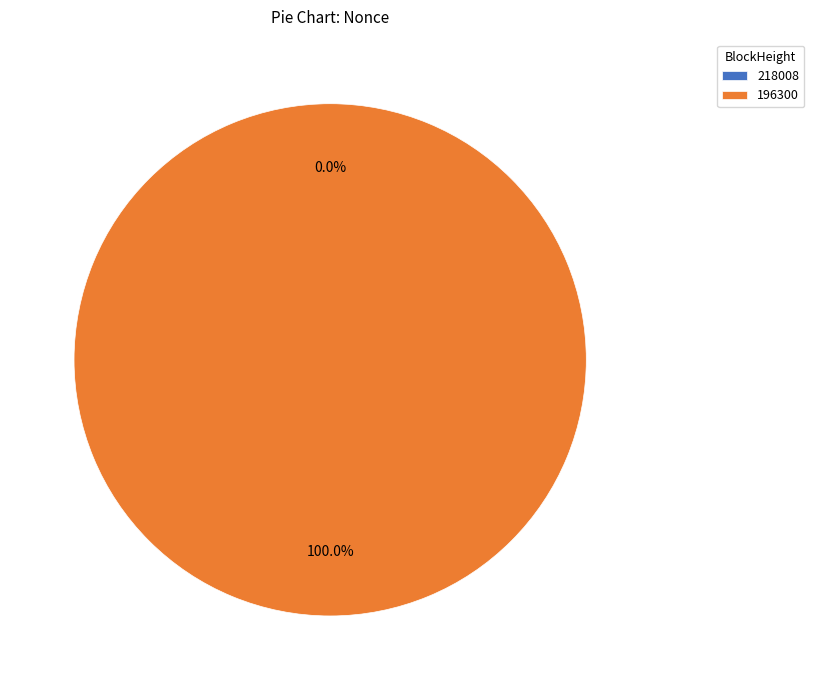

How many slices are in this pie chart?

2